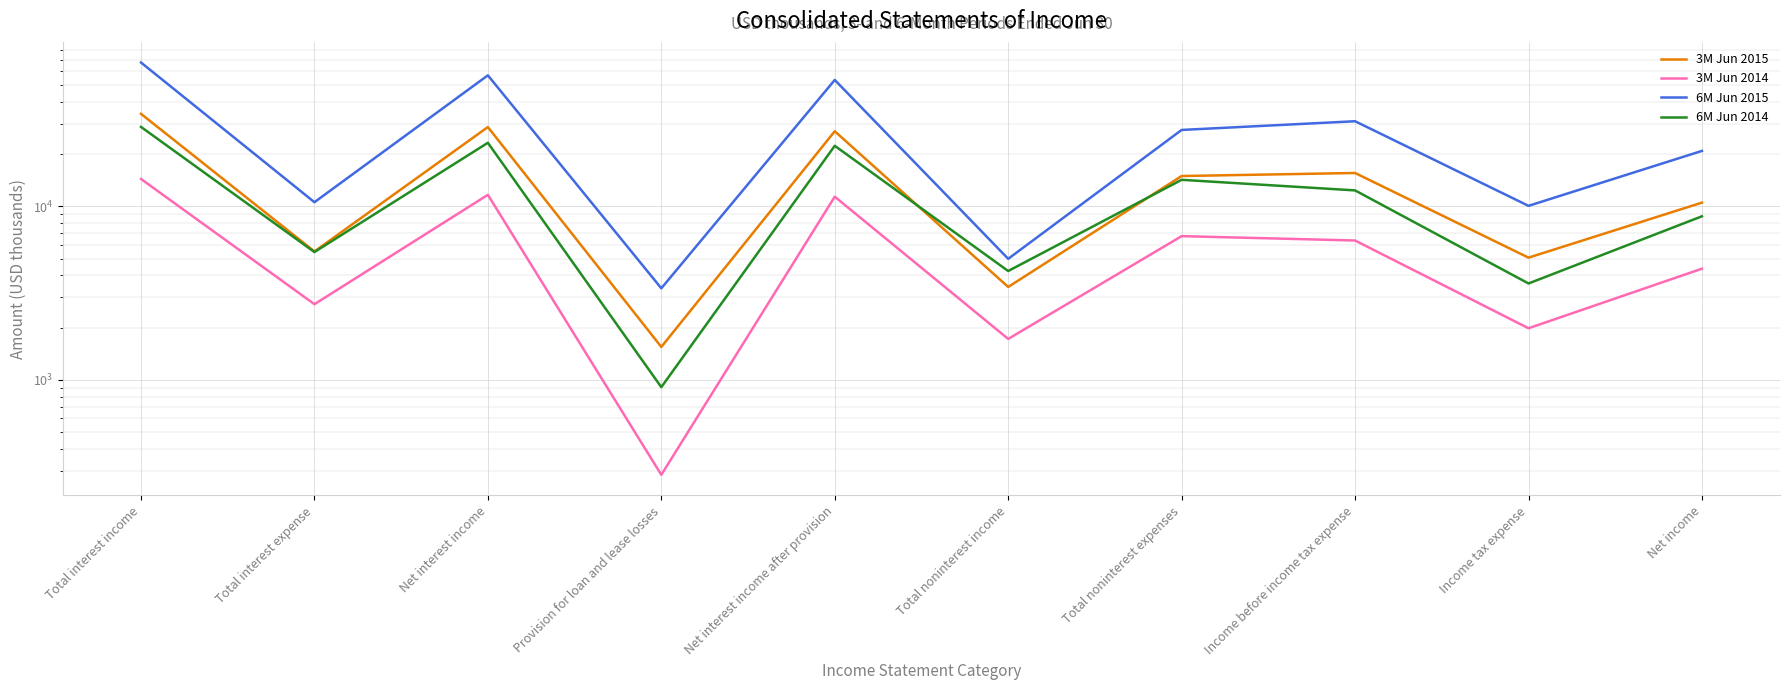

Is it true that 6M Jun 2014 equals 8776 at Net income?

True